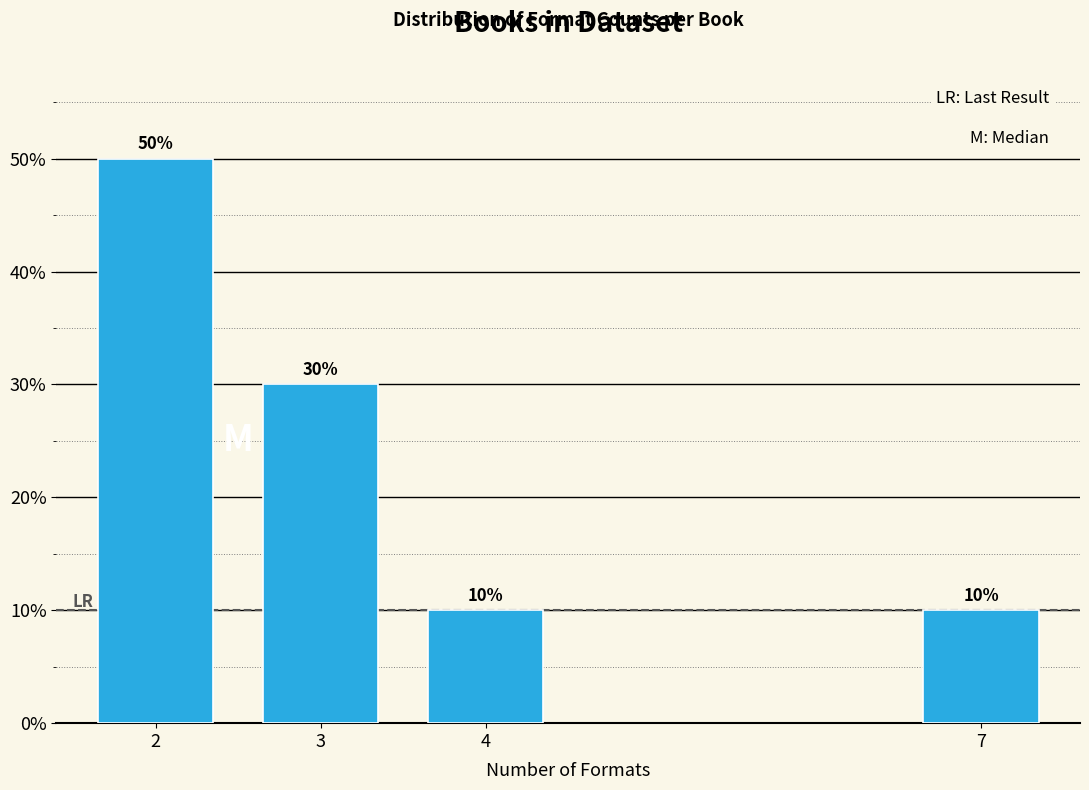

Reading left to right, list all the values displayed in this chart.

2=50	3=30	4=10	7=10